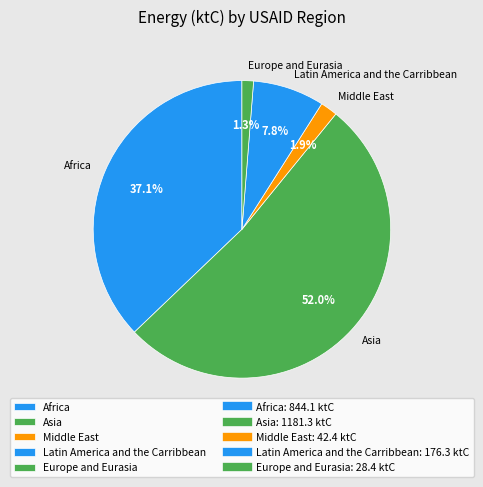

Count the number of slices in the pie.

5